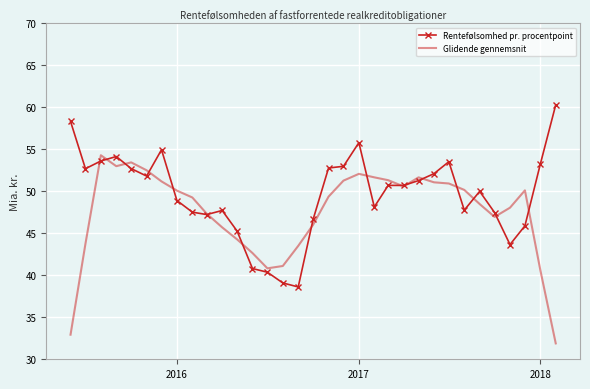

List the series in order of their peak value, lowest first.

Glidende gennemsnit, Rentefølsomhed pr. procentpoint